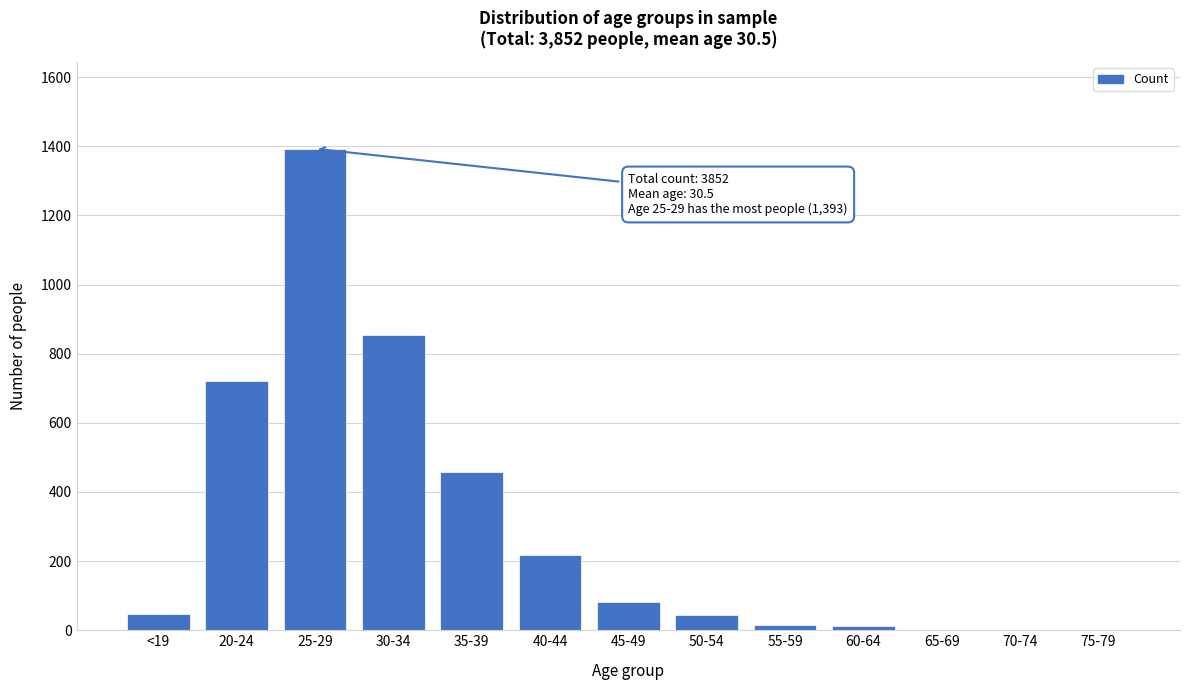

The value at 20-24 is 462. True or false?

False